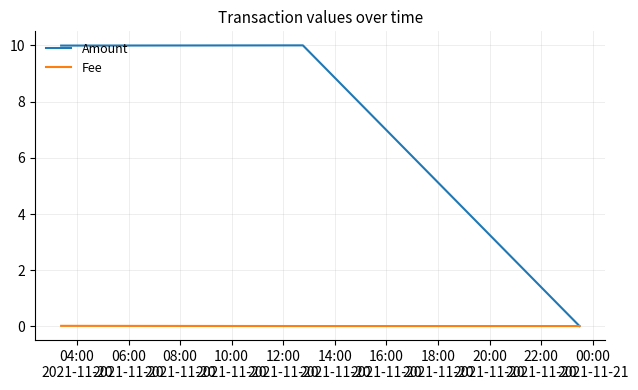

Which series has the widest spread of values?

Amount